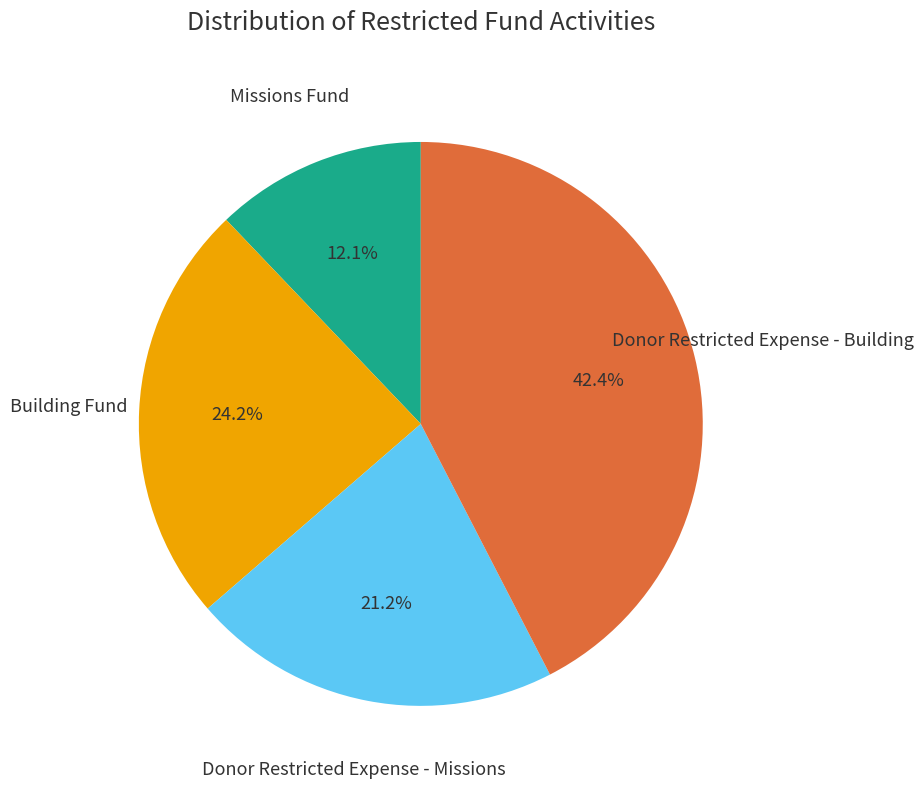

Is there a majority slice in this chart?

No